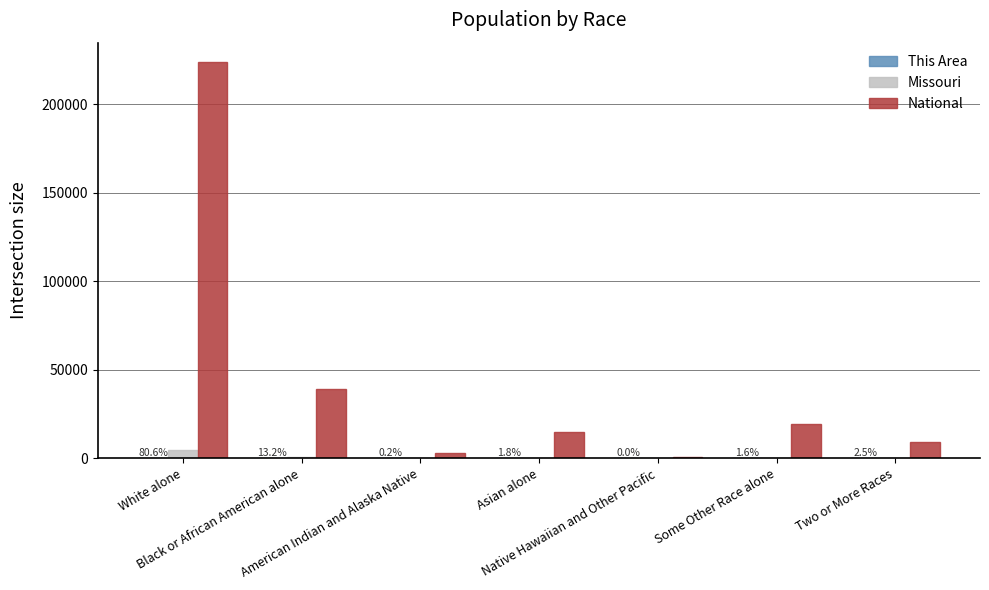

Which series has the largest total across all categories?

National